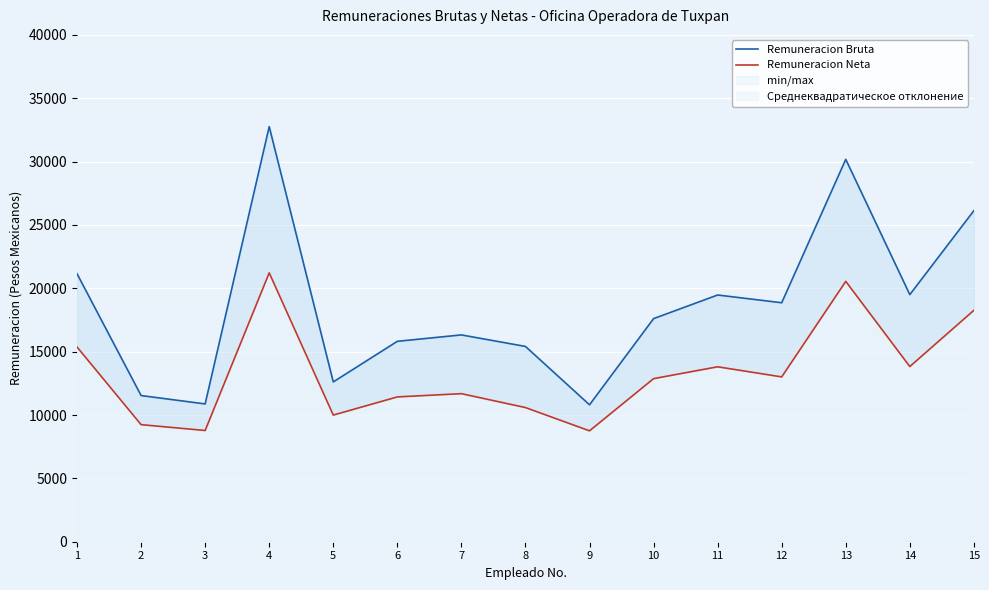

Rank the series by their average value, from highest to lowest.

Remuneracion Bruta, Remuneracion Neta